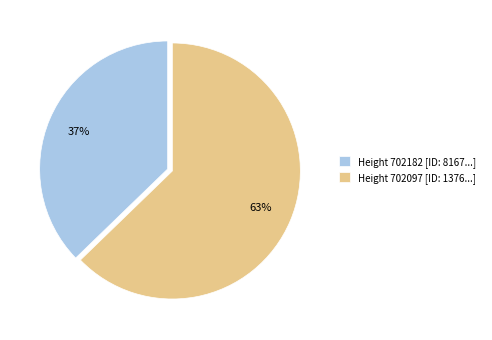

How many slices are in this pie chart?

2